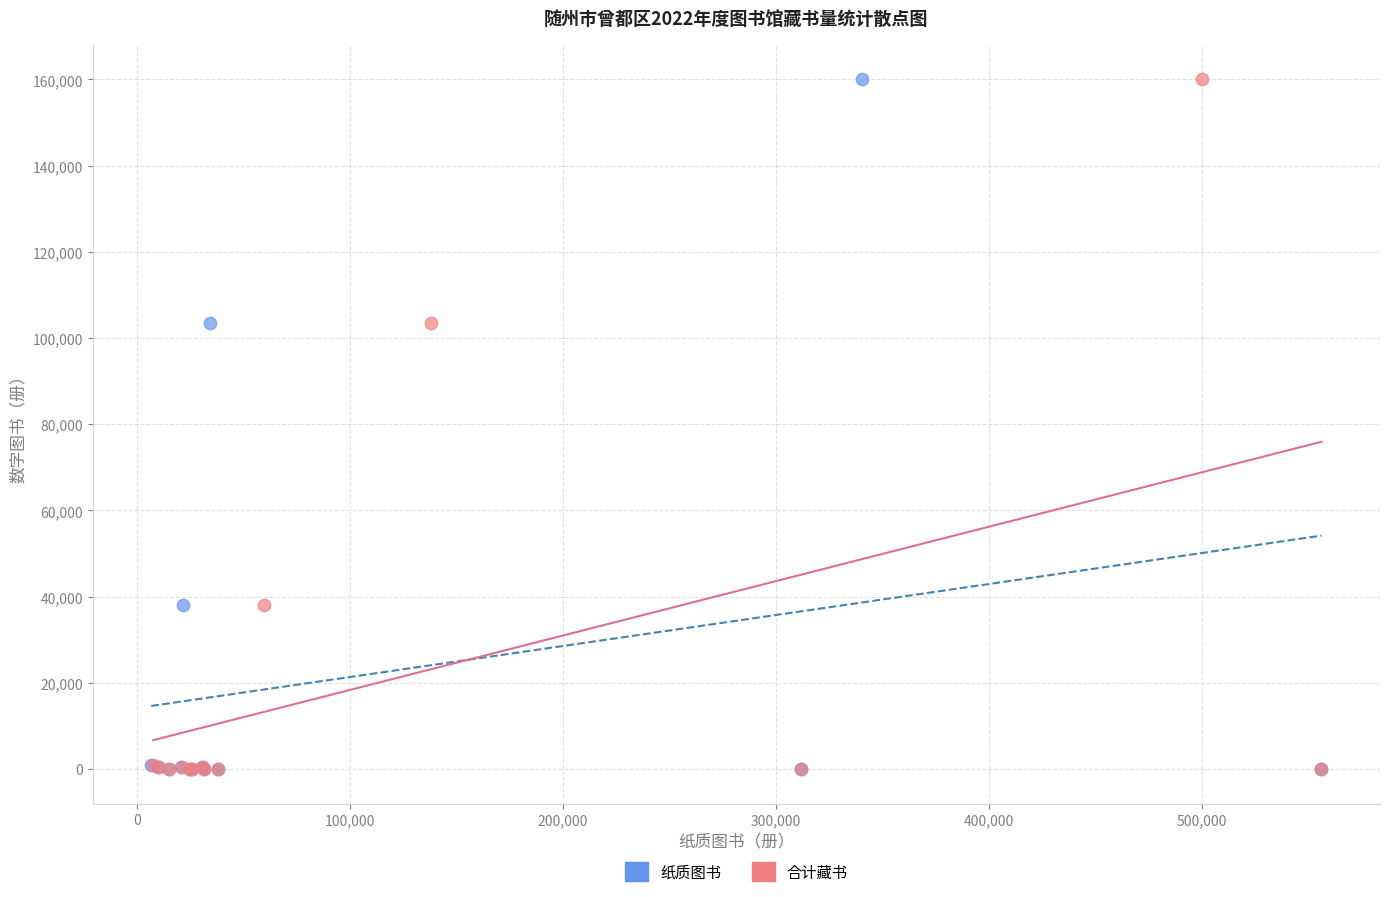

What are all the series names shown in the legend?

纸质图书, 合计藏书